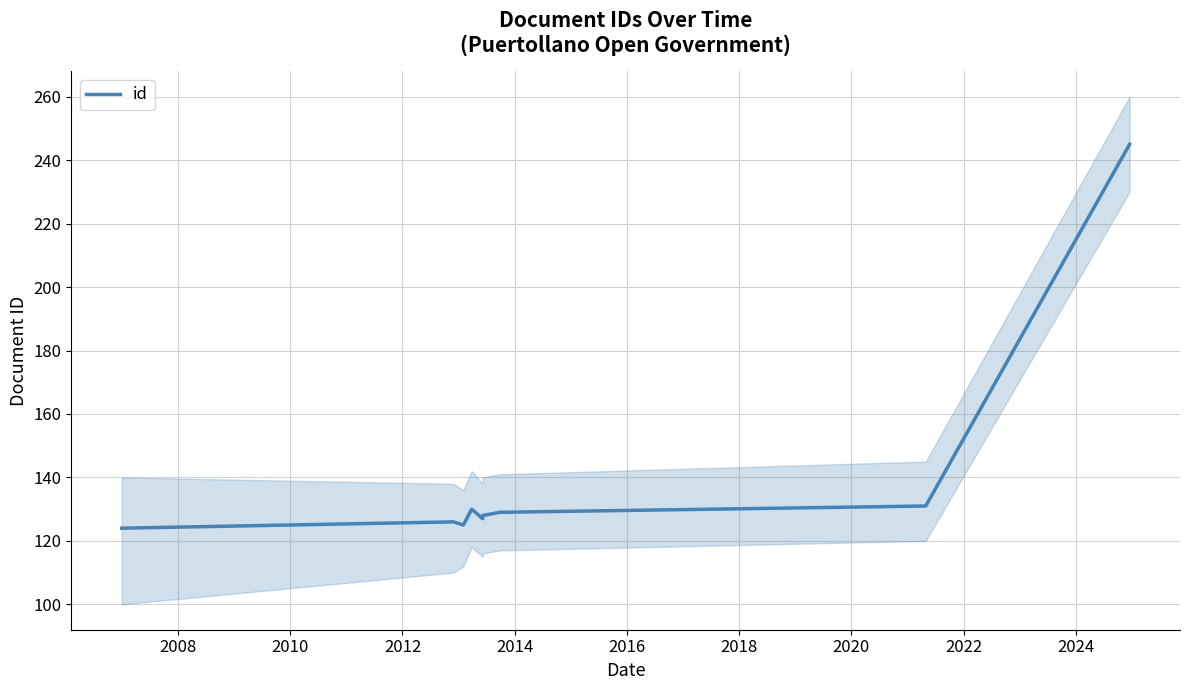

What is the minimum value shown in the chart?

124